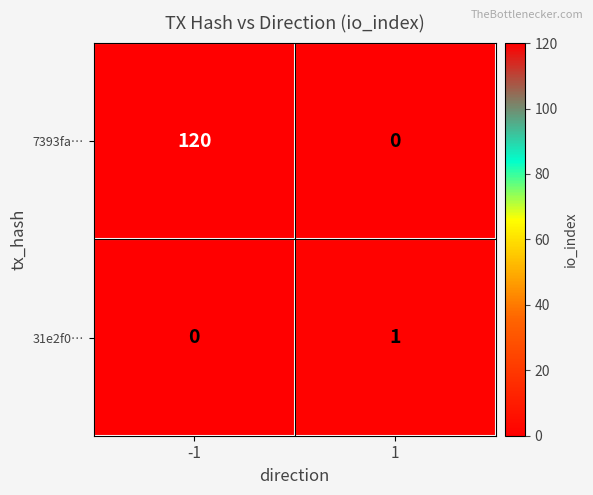

Rank the series at 1 from highest to lowest value.

31e2f0…, 7393fa…